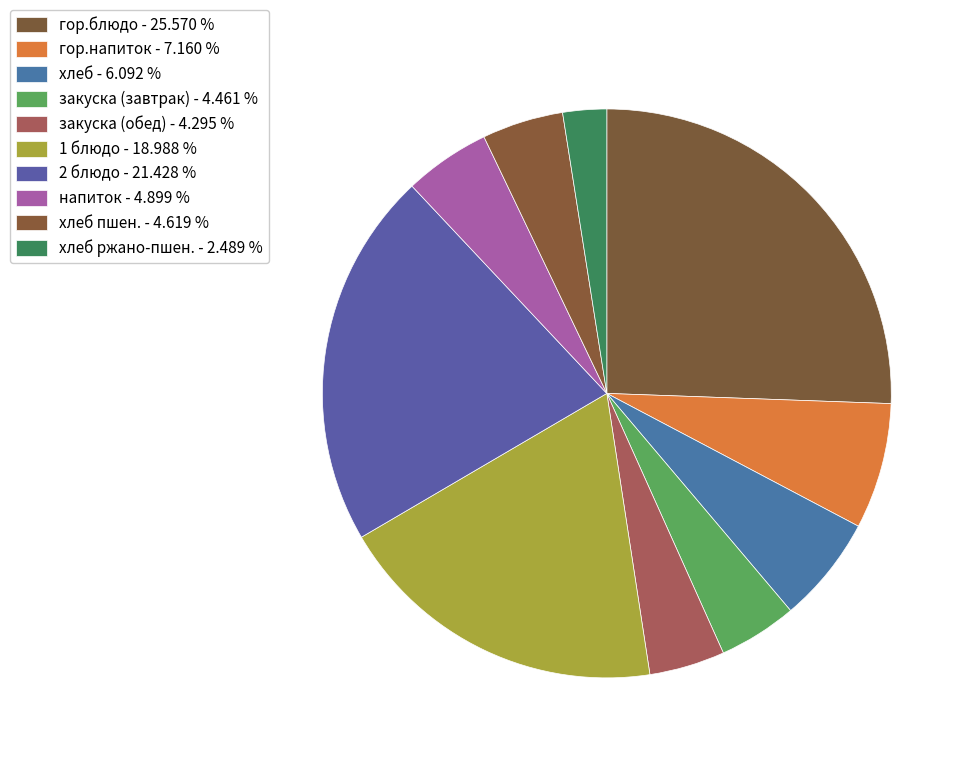

How many slices are in this pie chart?

10